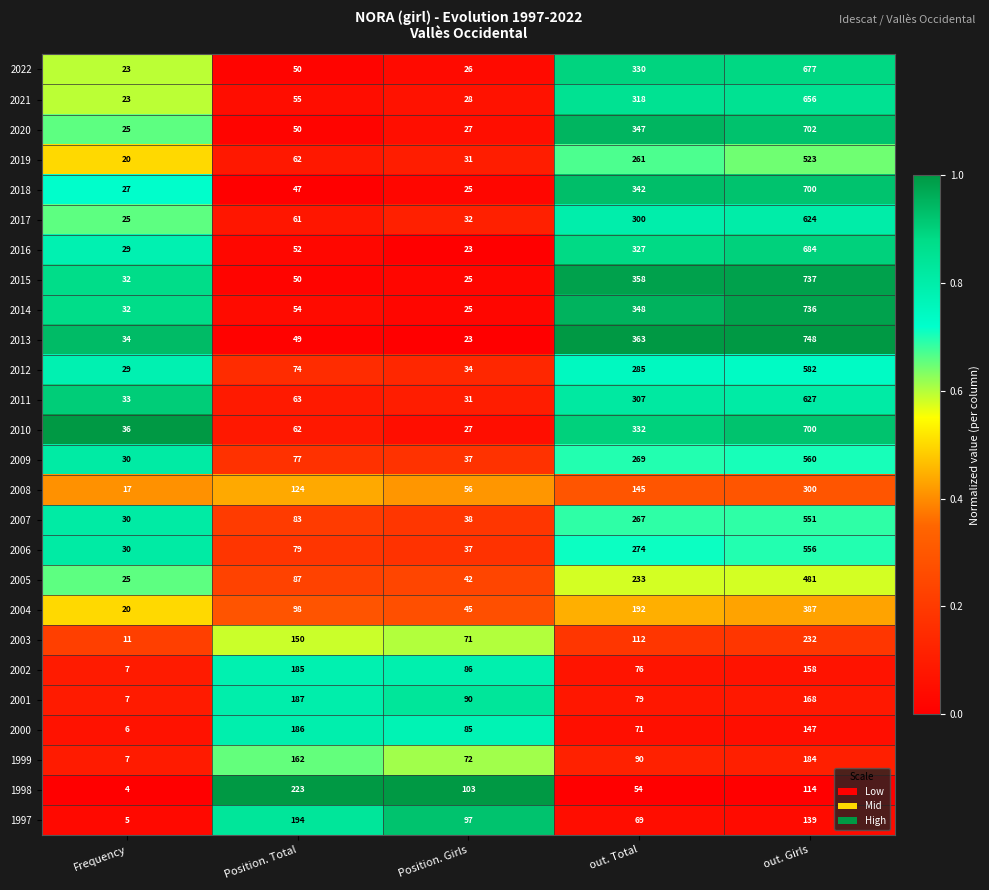

What is the total value across all series at out. Girls?

12673